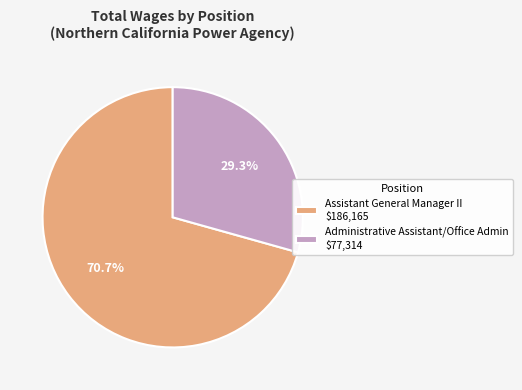

Does Administrative Assistant/Office Admin account for over 50% of the chart?

No